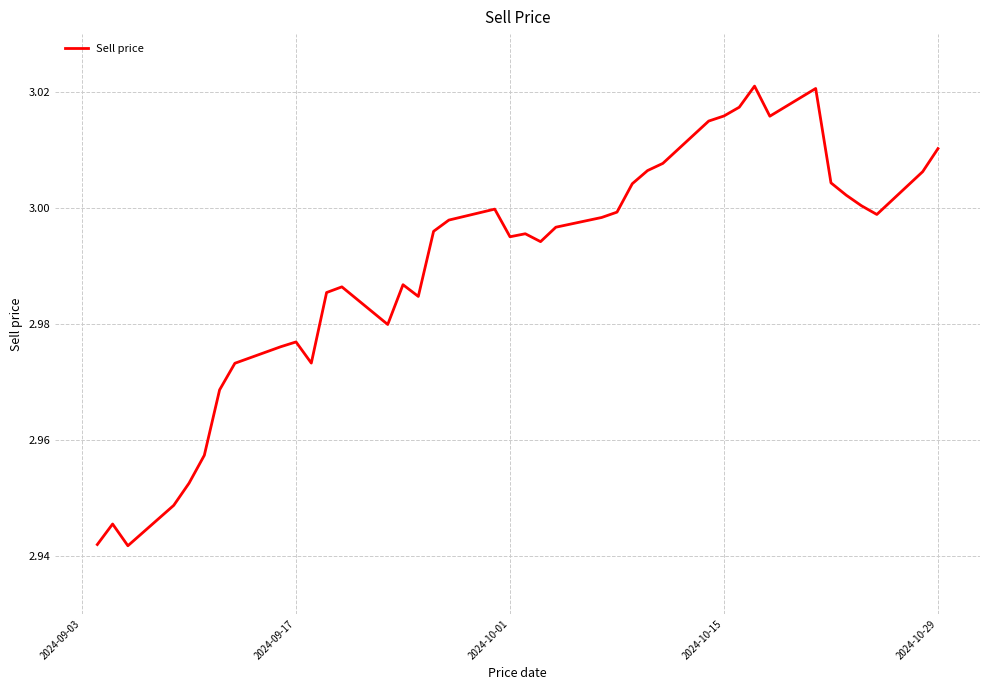

Is it true that the value at 2024-09-17 is 4.3?

False